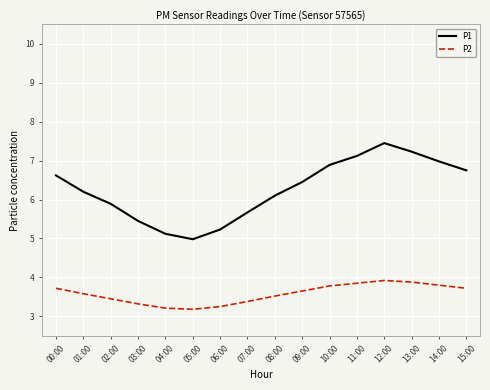

Does the chart have visible grid lines?

Yes